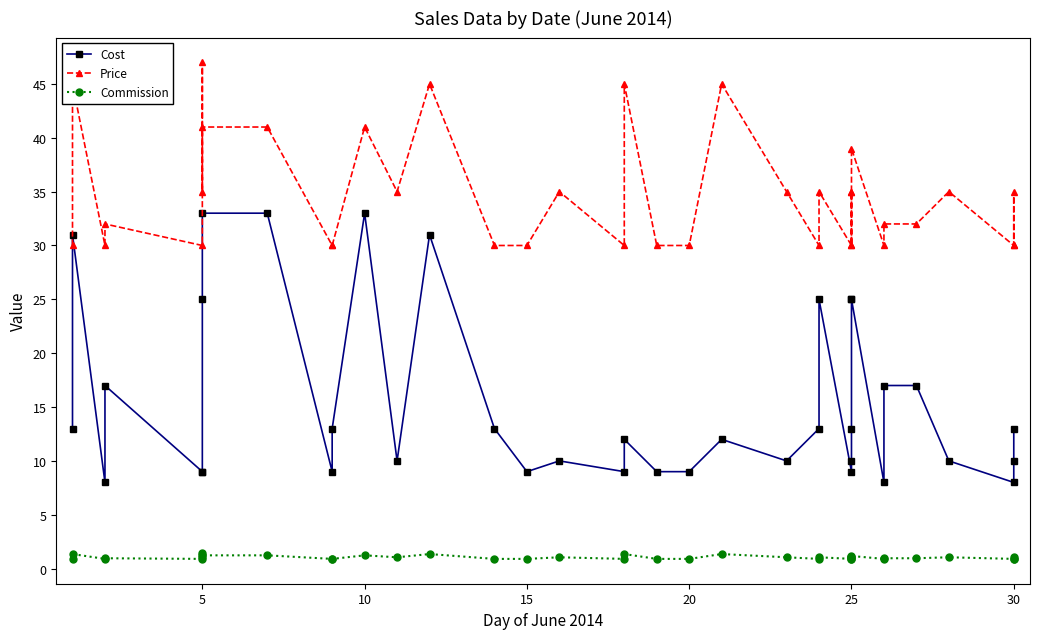

The value of Commission at 25 is 0.9. True or false?

True